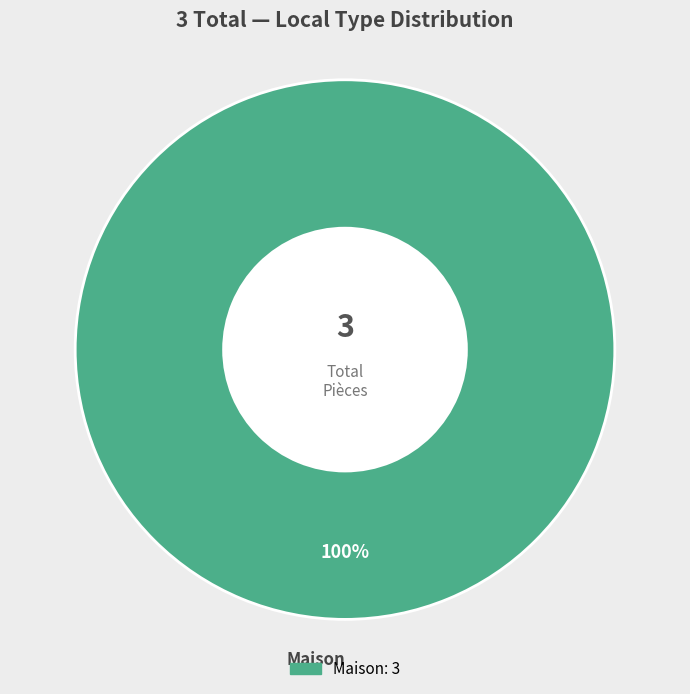

Is there any slice that represents more than half of the pie?

Yes